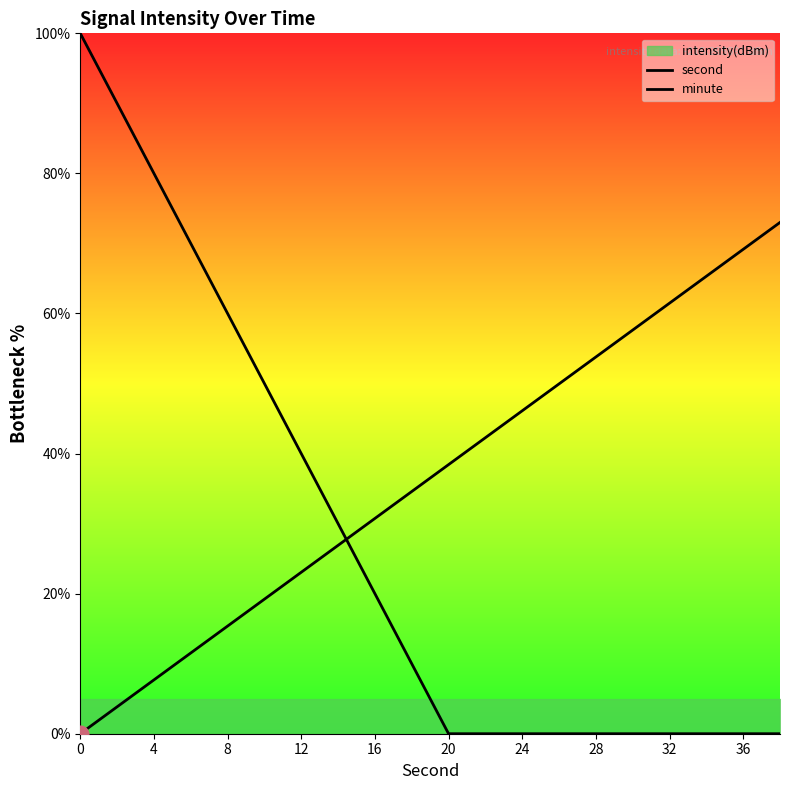

What is the sum of all minute values?

730.0